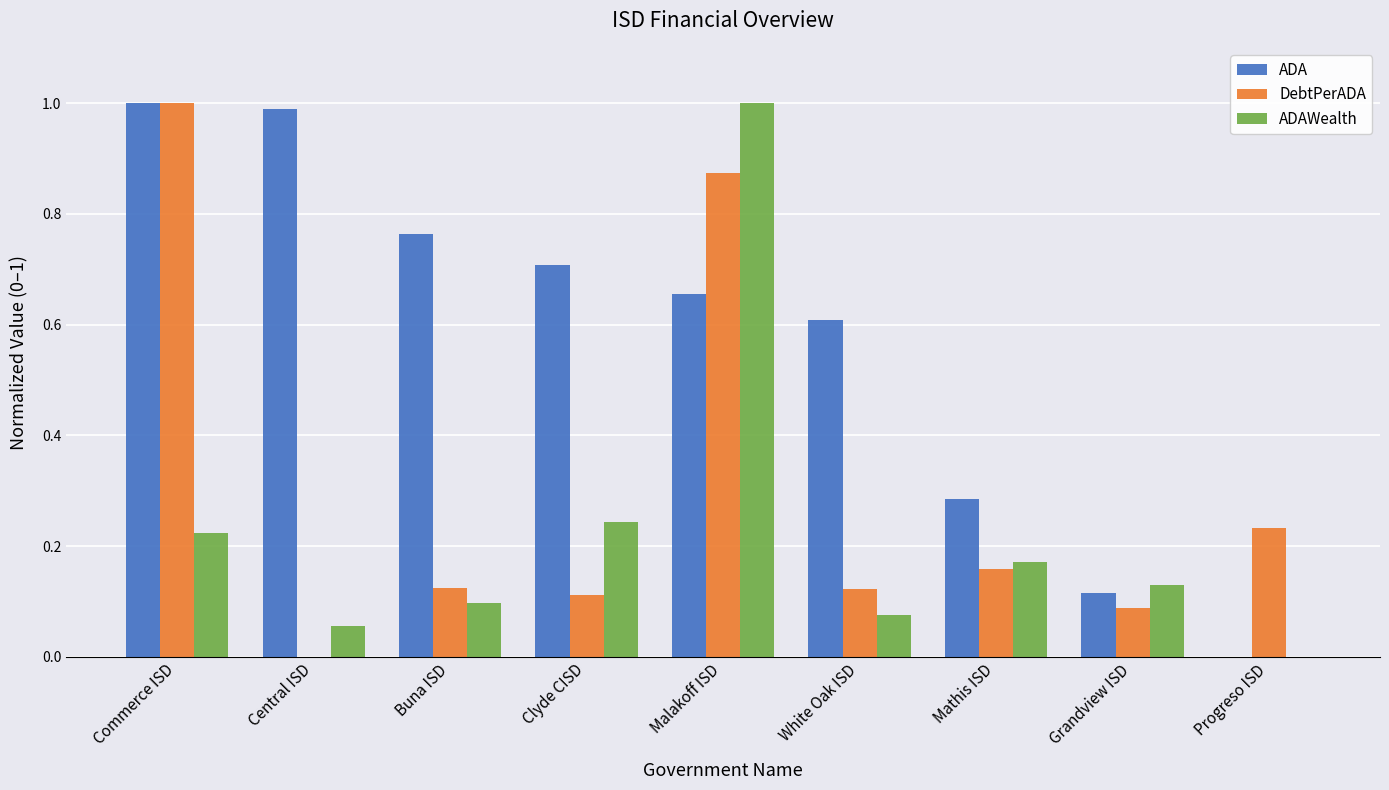

How many values in ADA are above zero?

8